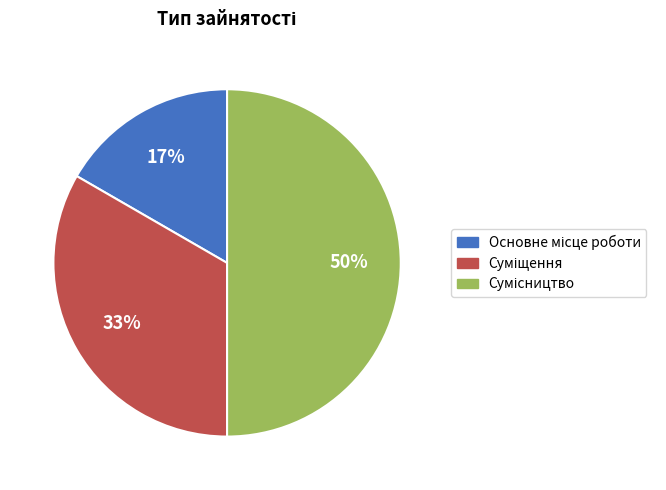

How many slices are in this pie chart?

3